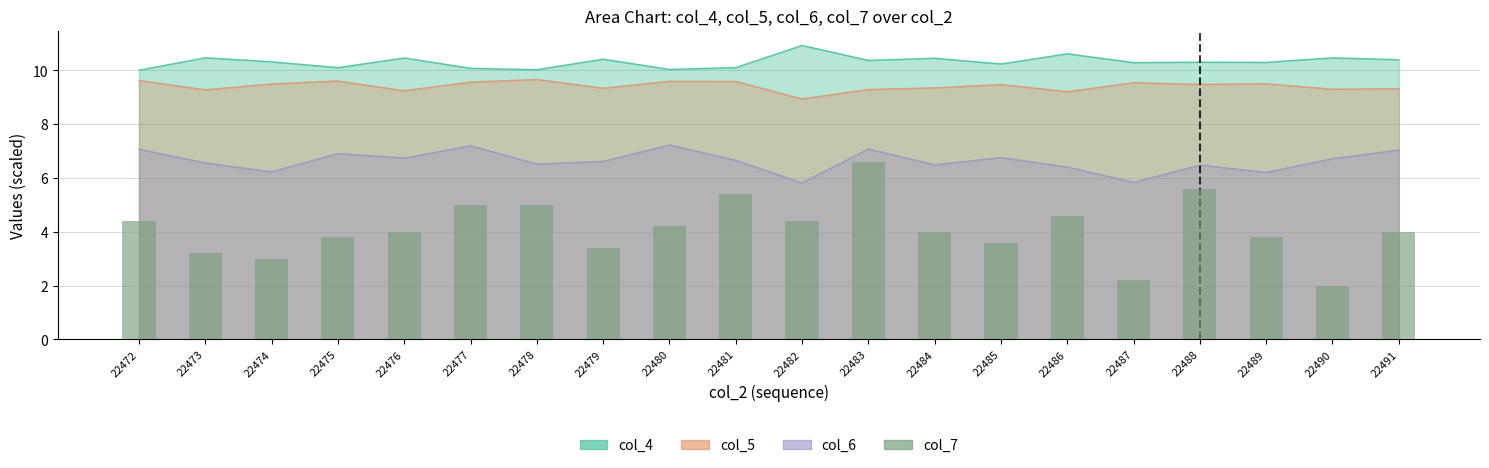

What is the average value?

4.1